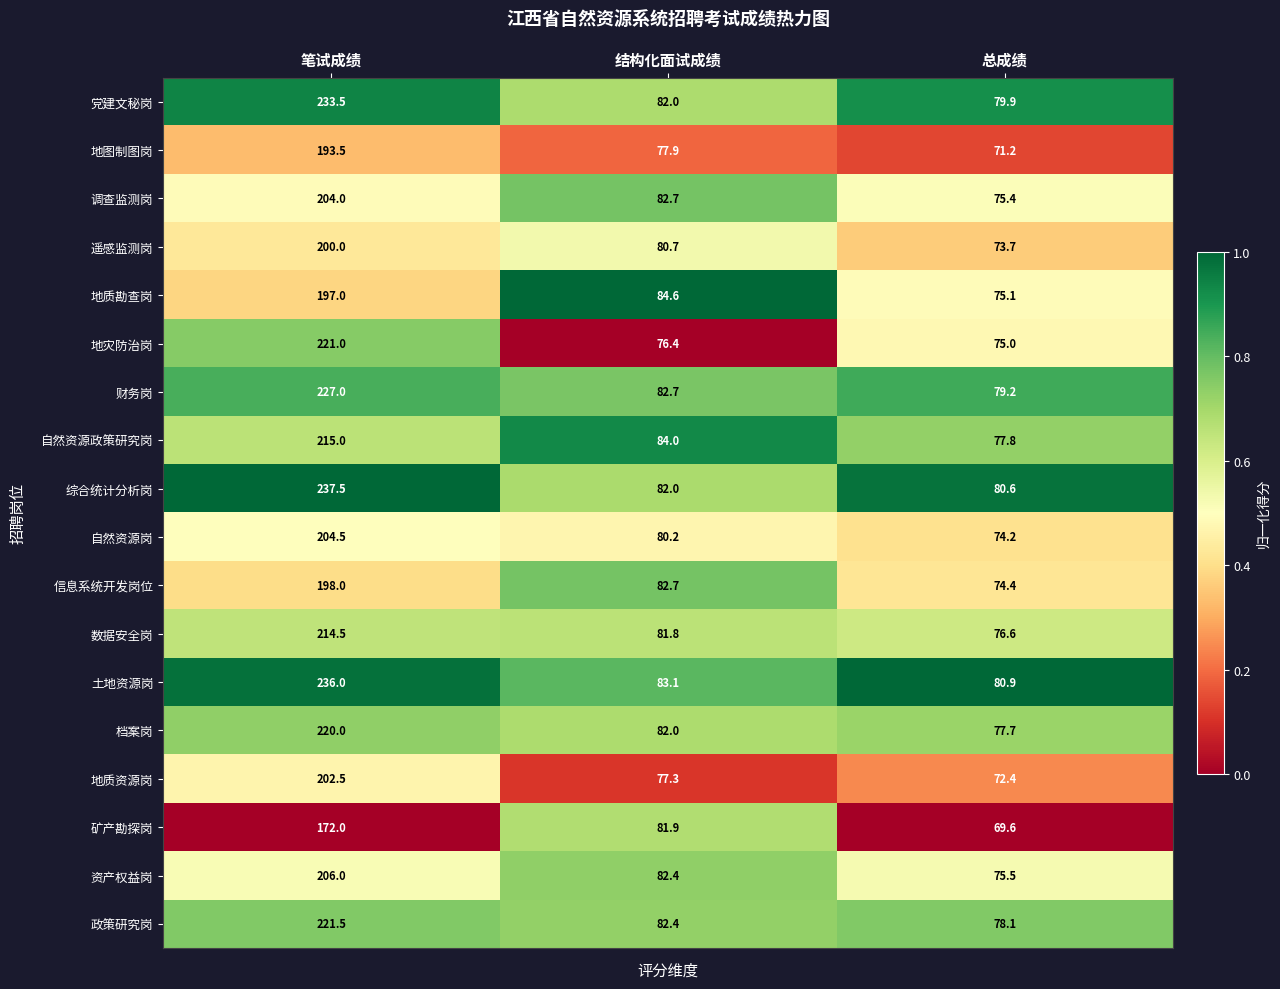

True or false: 地质资源岗 has a value of 77.3 at 结构化面试成绩.

True